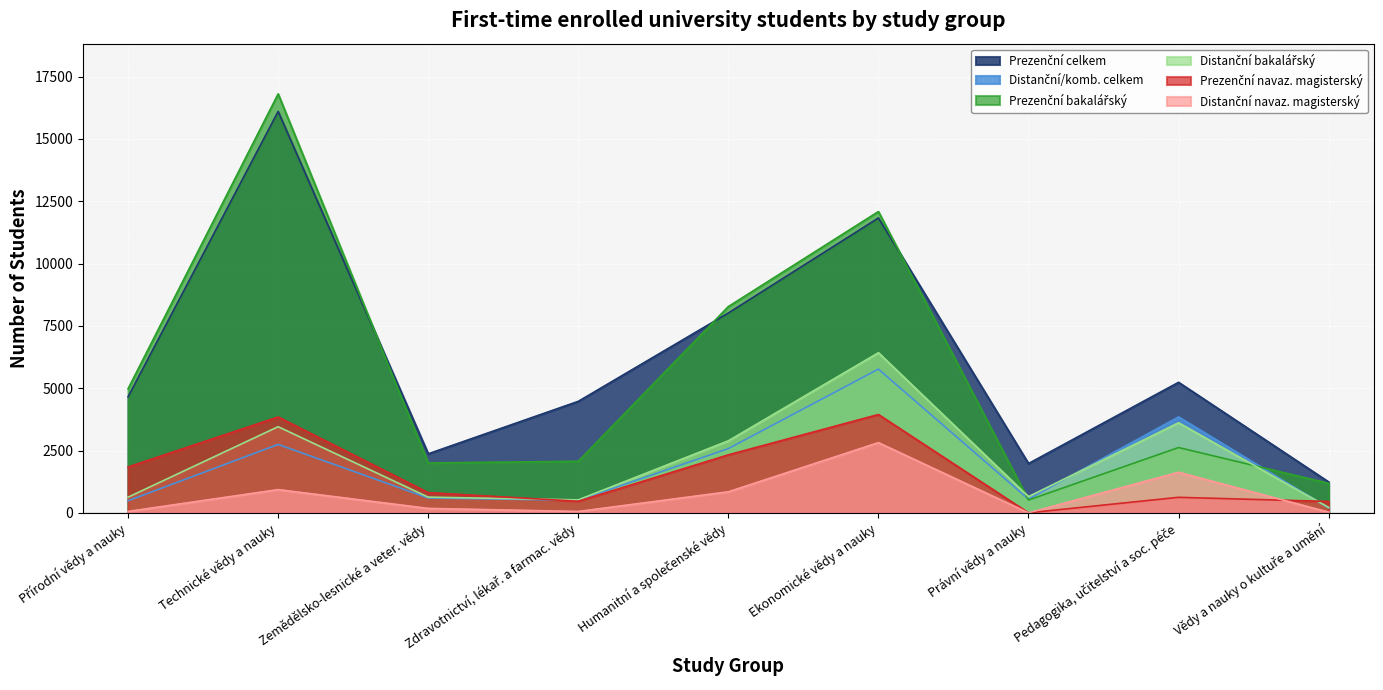

At which category is the sum across all series the highest?

Technické vědy a nauky